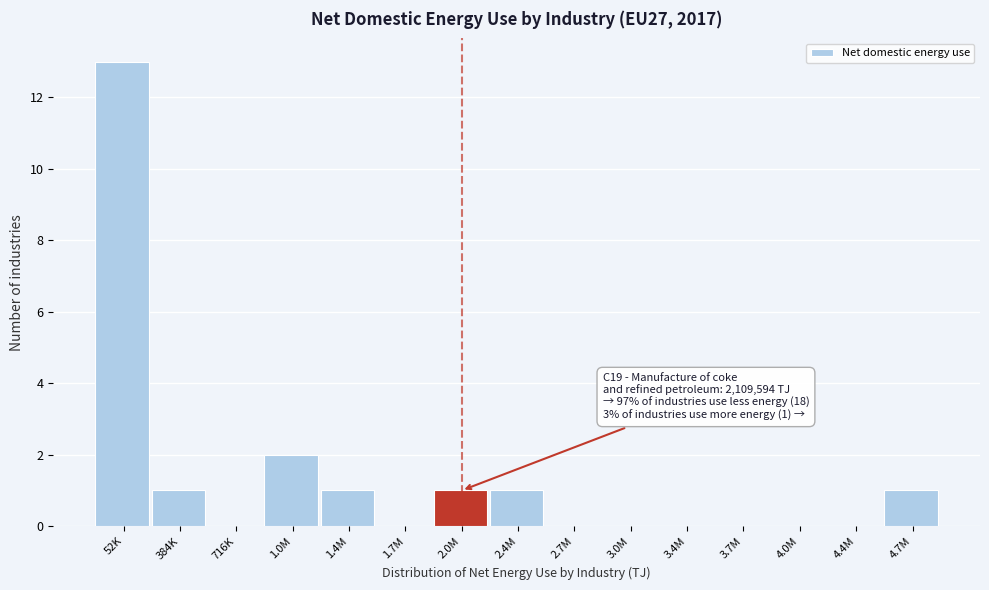

Reading left to right, transcribe all the data shown in this chart.

52K=13	384K=1	716K=0	1.0M=2	1.4M=1	1.7M=0	2.0M=1	2.4M=1	2.7M=0	3.0M=0	3.4M=0	3.7M=0	4.0M=0	4.4M=0	4.7M=1